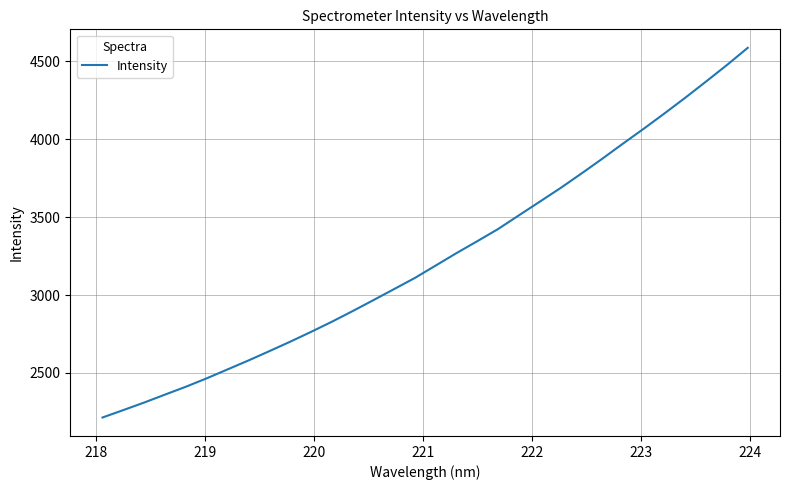

What is the minimum value shown in the chart?

2213.3